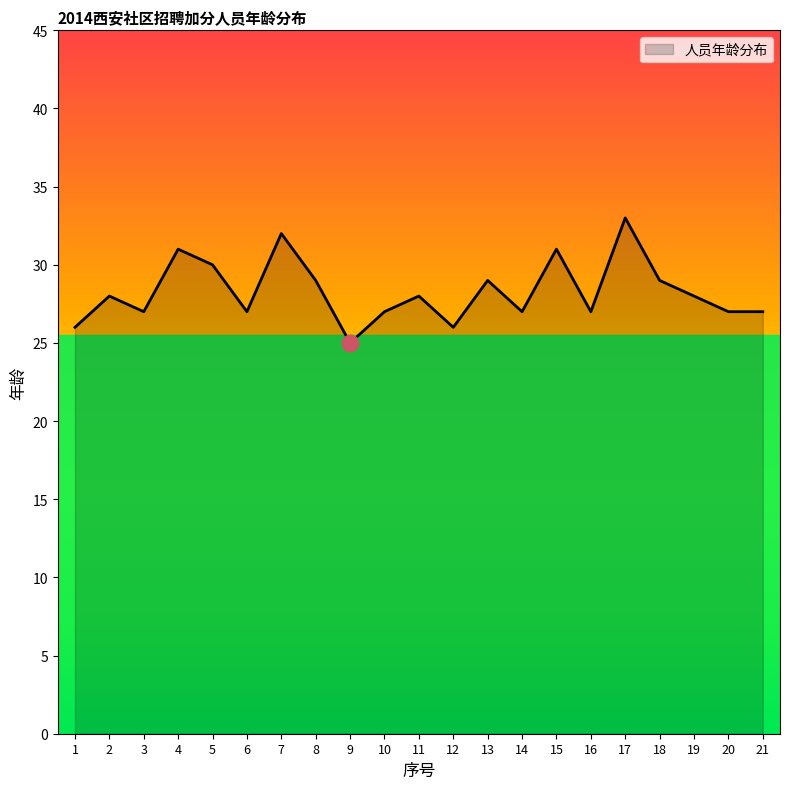

Does the chart display data point markers on the line(s)?

No